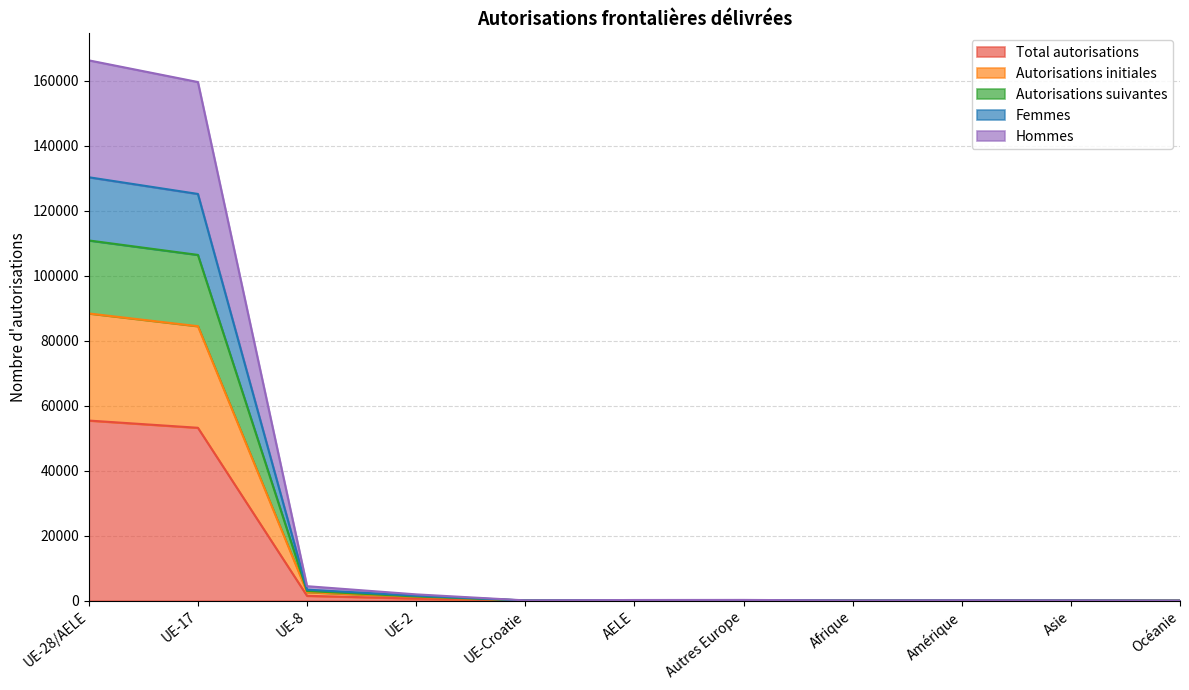

True or false: Autorisations suivantes has more than 2 points higher than both neighbors.

False